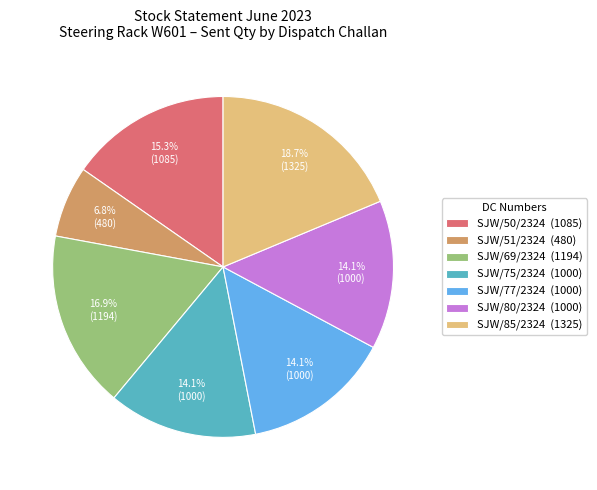

The SJW/80/2324 slice represents 14% of the pie. True or false?

True